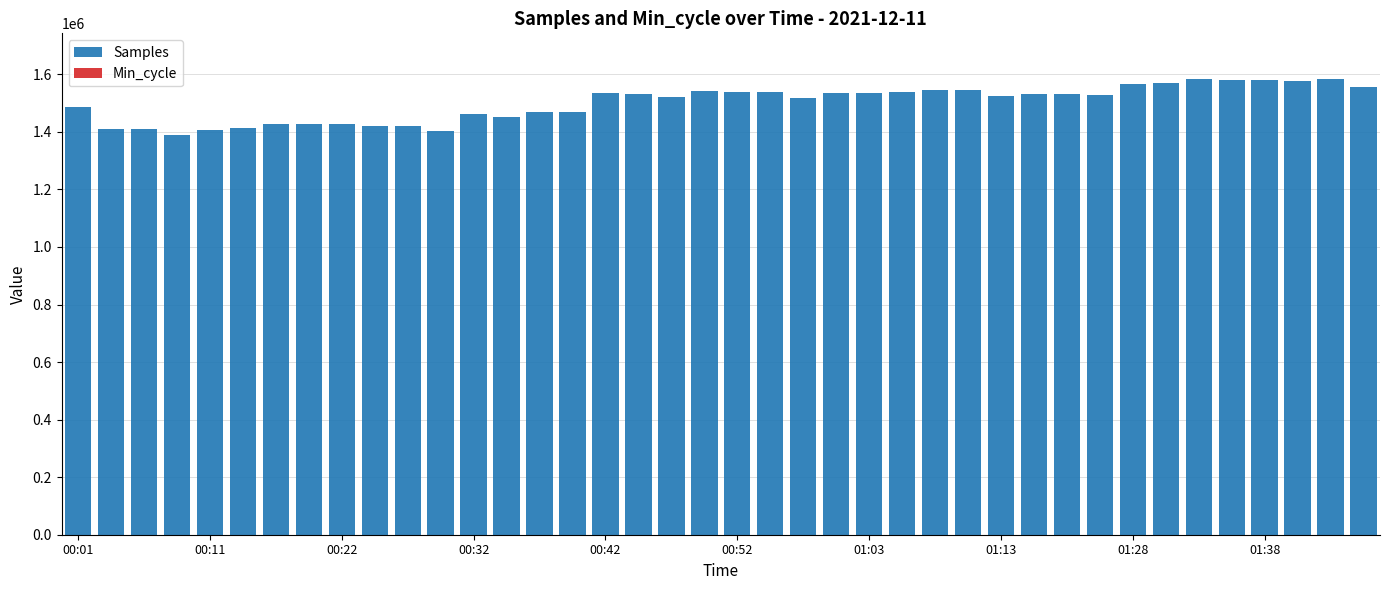

Count the number of categories in the chart.

40